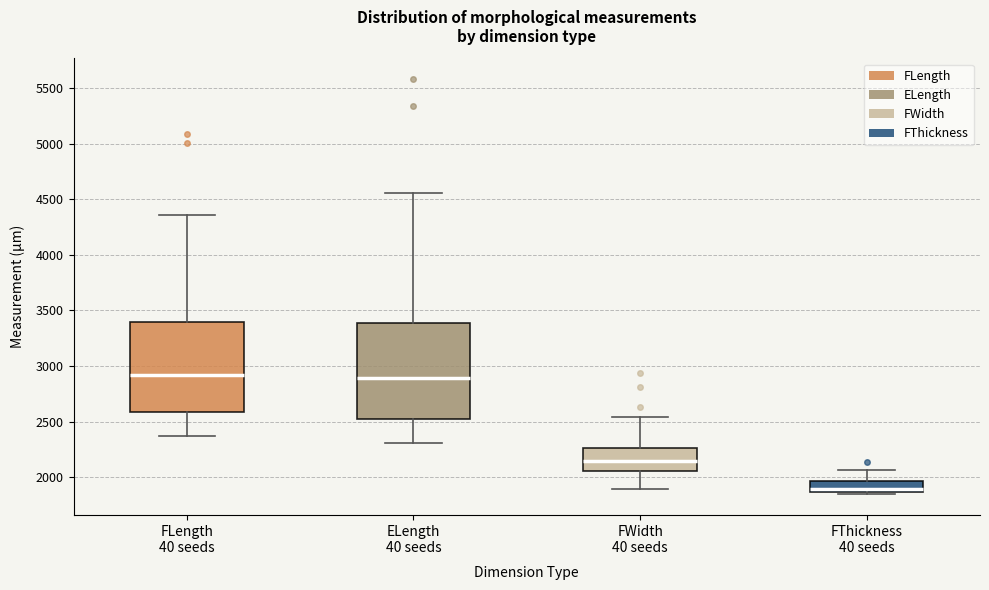

Reading left to right, transcribe this box plot: for each box, give where its median line is, the range the box spans, and where its two whiskers end, as read against the y-axis. The values are not printed on the chart, so give them approximately, as read against the axis.

FLength 40 seeds: median 2900, box 2600 to 3400, whiskers 2350 to 4350
ELength 40 seeds: median 2900, box 2550 to 3400, whiskers 2300 to 4550
FWidth 40 seeds: median 2150, box 2050 to 2250, whiskers 1900 to 2550
FThickness 40 seeds: median 1900, box 1850 to 1950, whiskers 1850 (just below the box's lower edge) to 2050